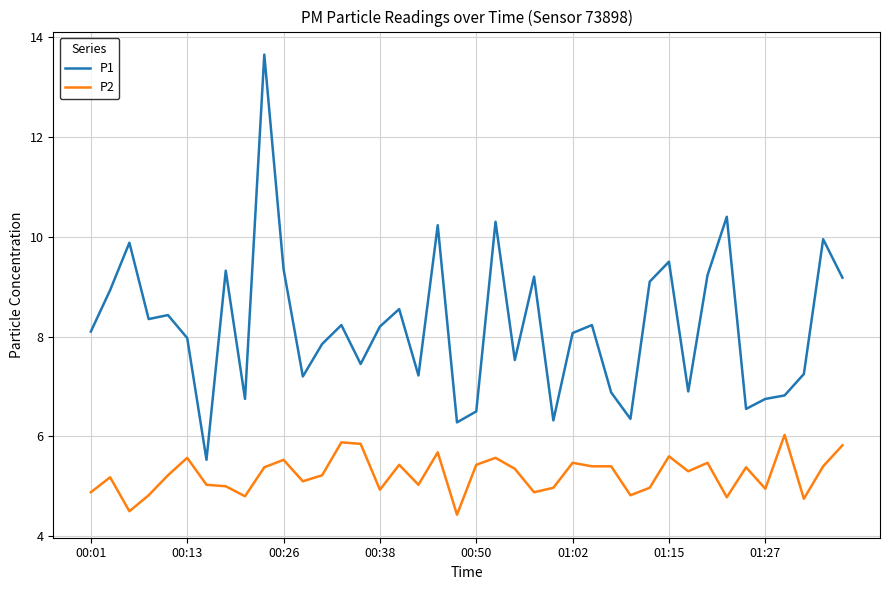

Which series has the widest spread of values?

P1